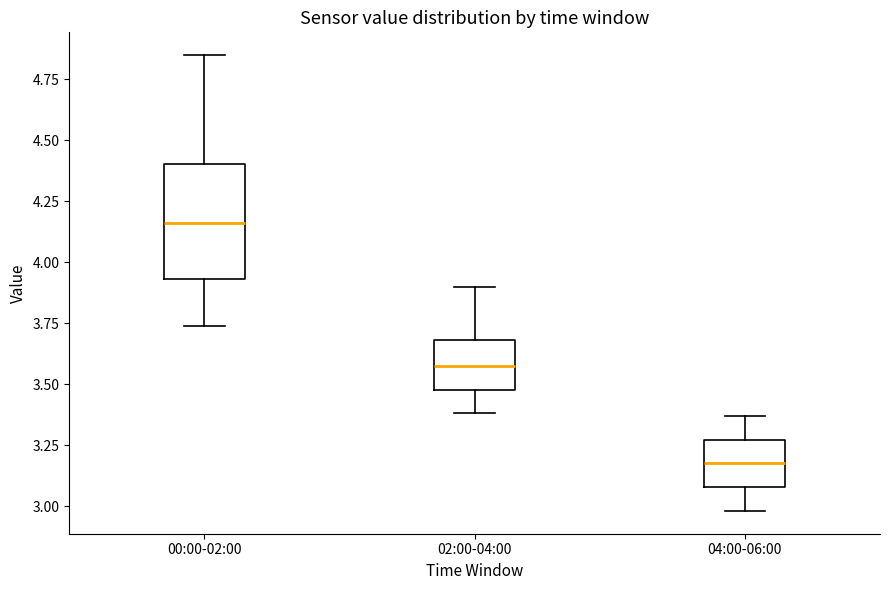

Which box is the tallest, from its lower edge to its upper edge?

00:00-02:00